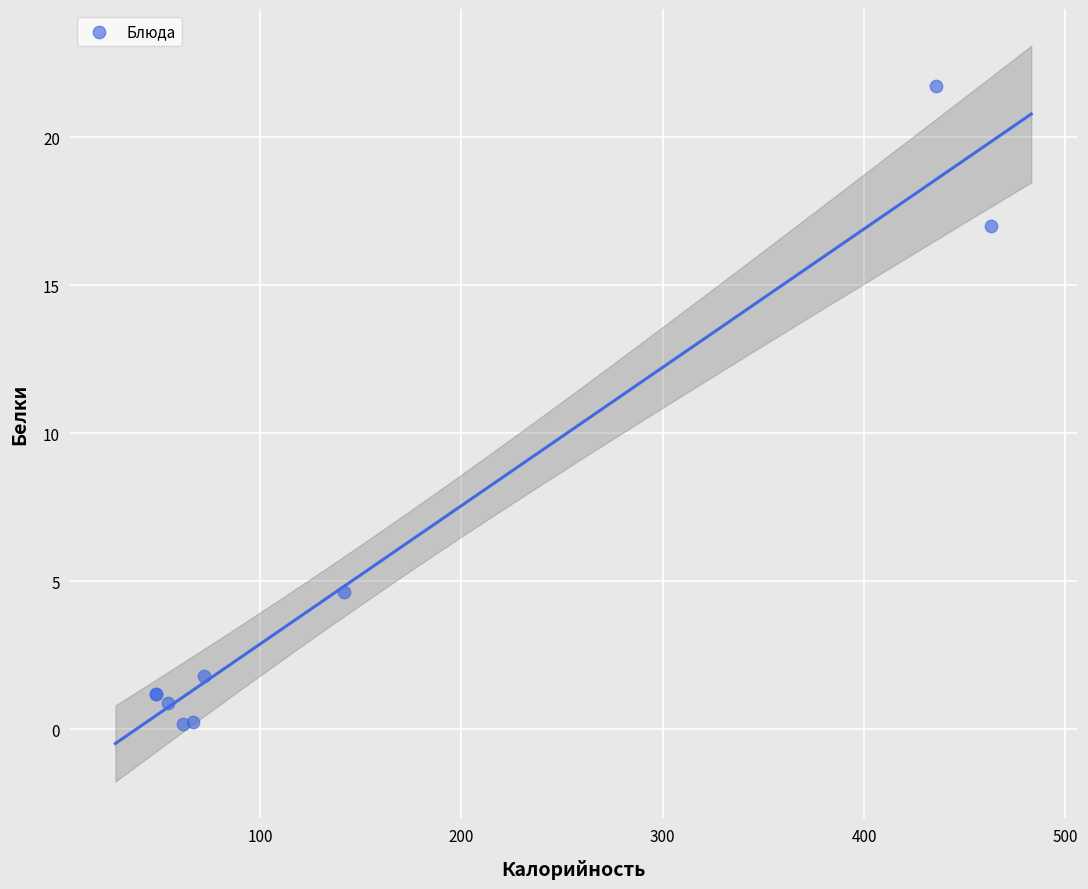

What Y value in the scatter plot is closest to 10?

4.6